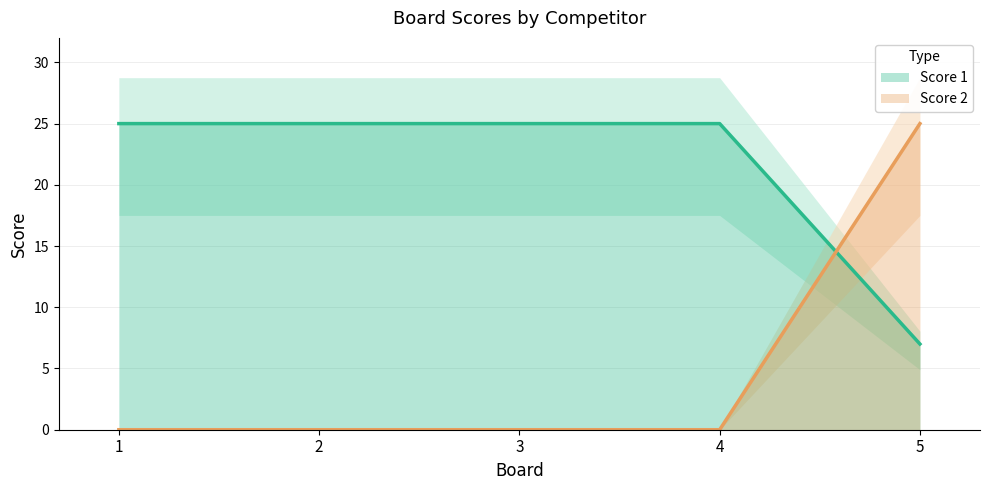

What is the total value across all series at 3?

25